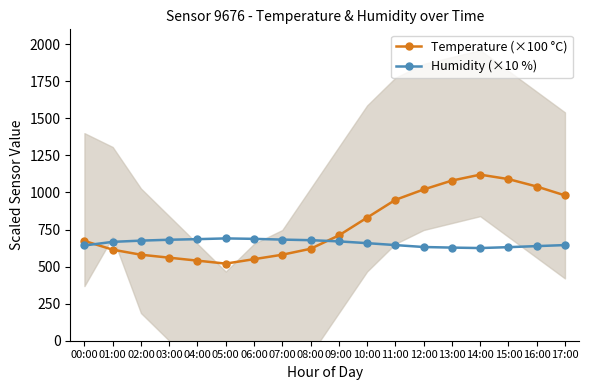

How many times do Temperature (×100 °C) and Humidity (×10 %) cross each other?

2